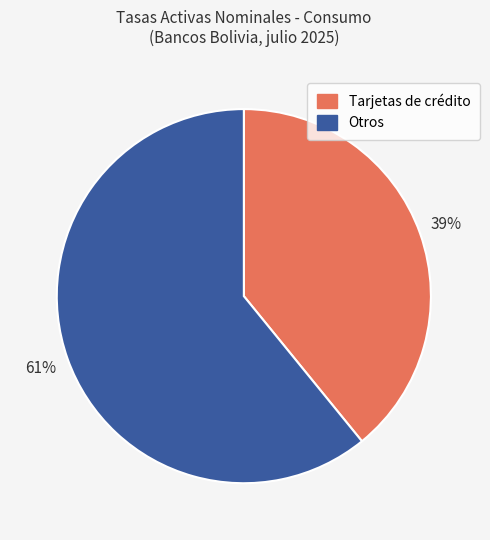

Is there any slice that represents more than half of the pie?

Yes